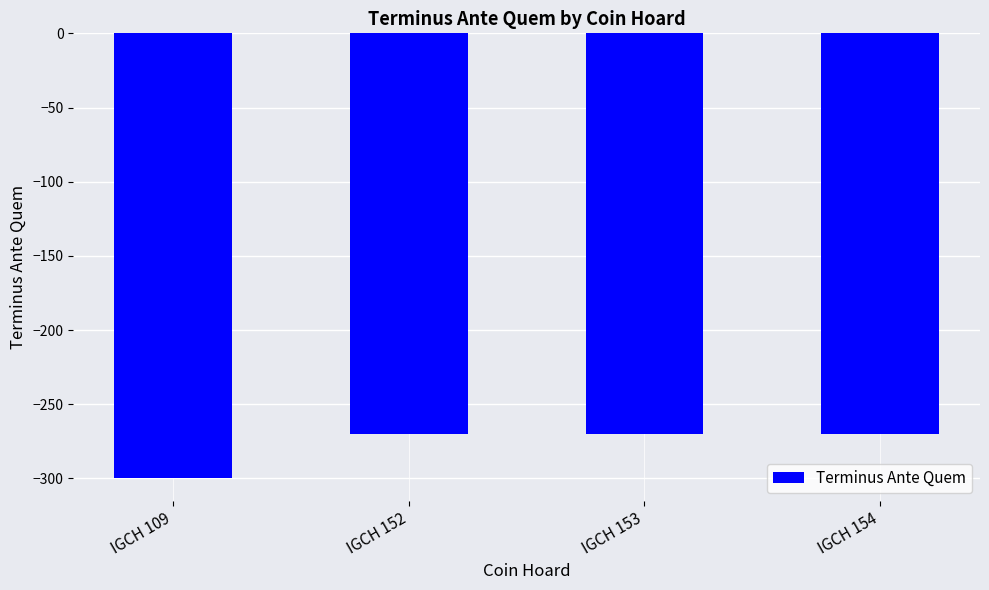

Reading left to right, transcribe all the data shown in this chart.

-300	-270	-270	-270